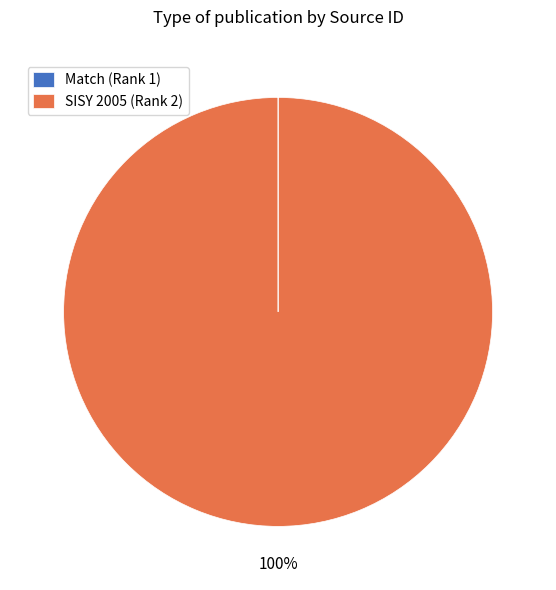

Is there a majority slice in this chart?

Yes